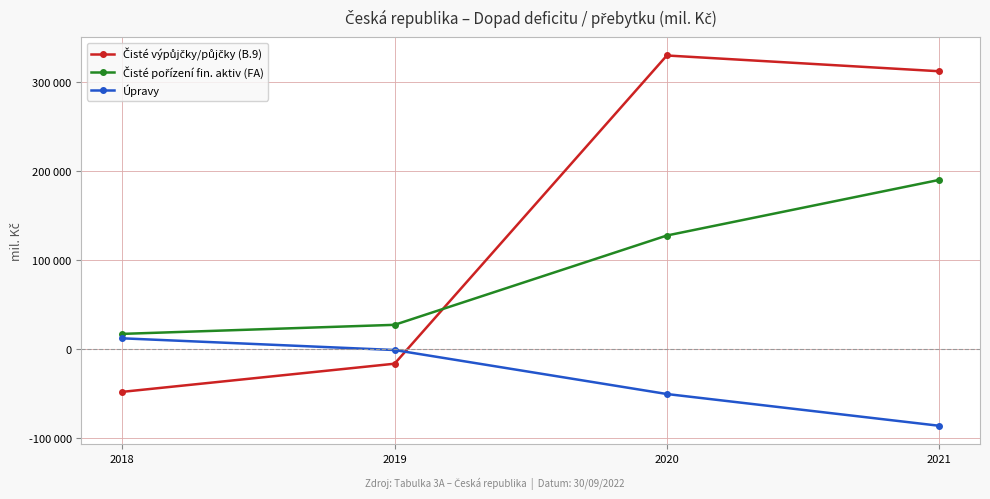

List the series in order of their overall mean, lowest first.

Úpravy, Čisté pořízení fin. aktiv (FA), Čisté výpůjčky/půjčky (B.9)